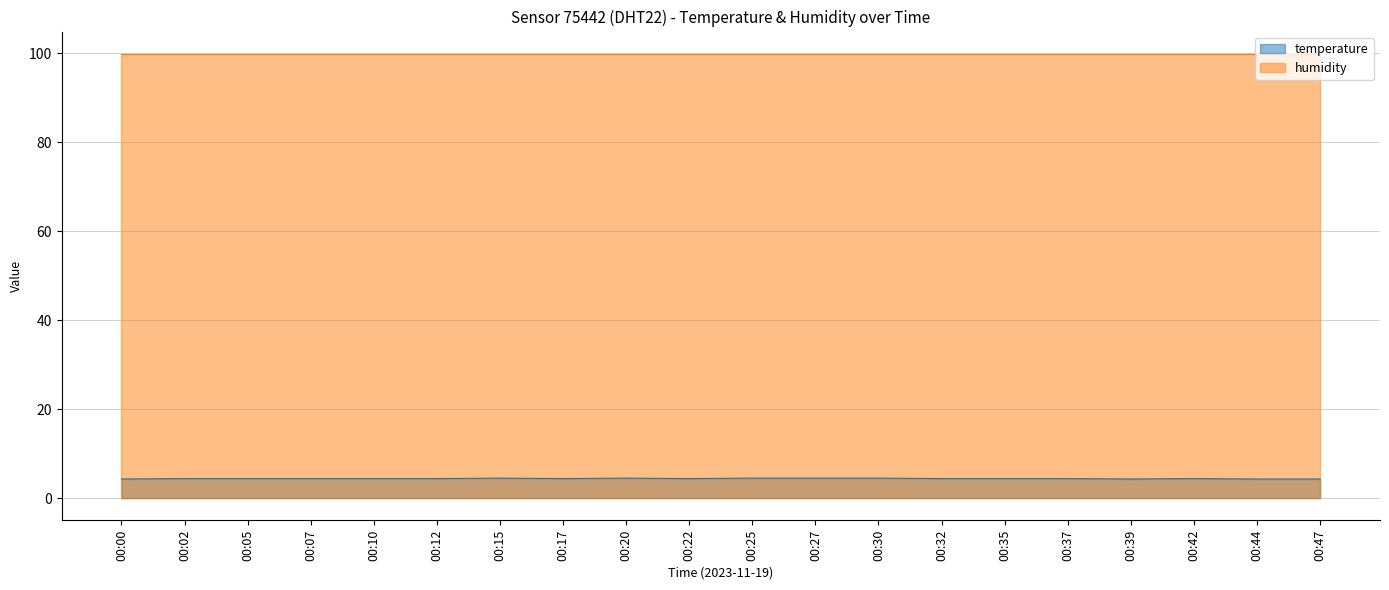

How many interior local peaks (higher than both neighbors) does the data have?

3